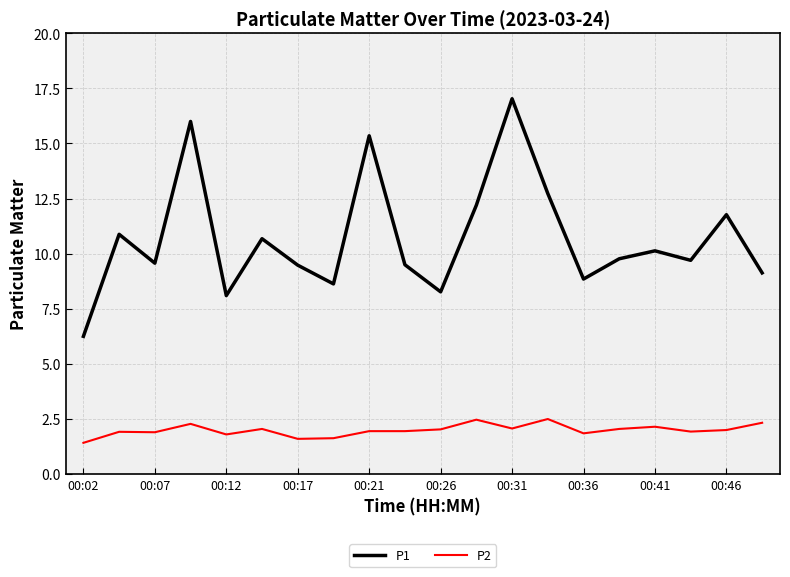

How many distinct data groups are displayed?

2